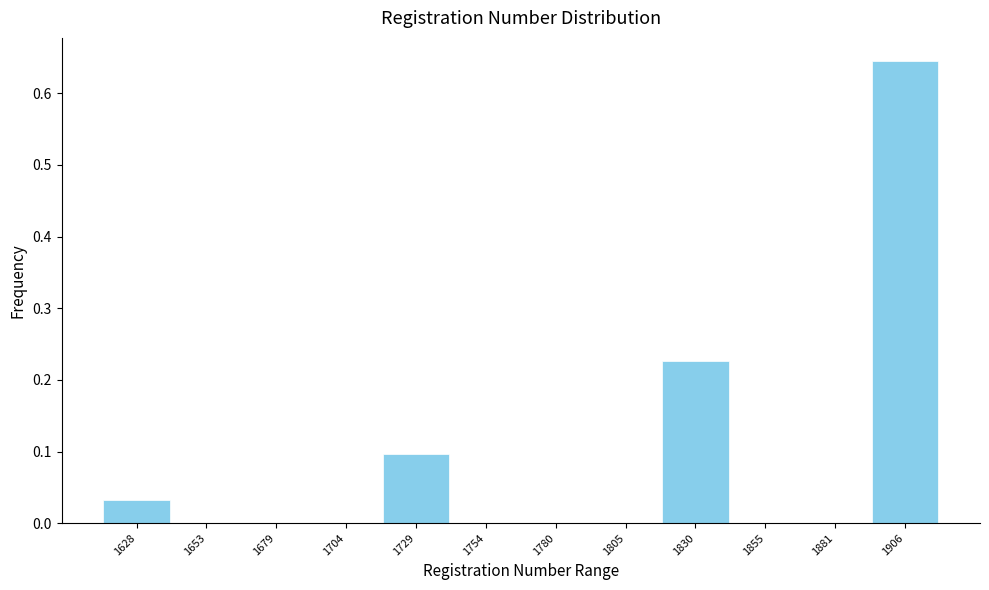

Which range on the x-axis has the tallest bar?

1895 to 1920